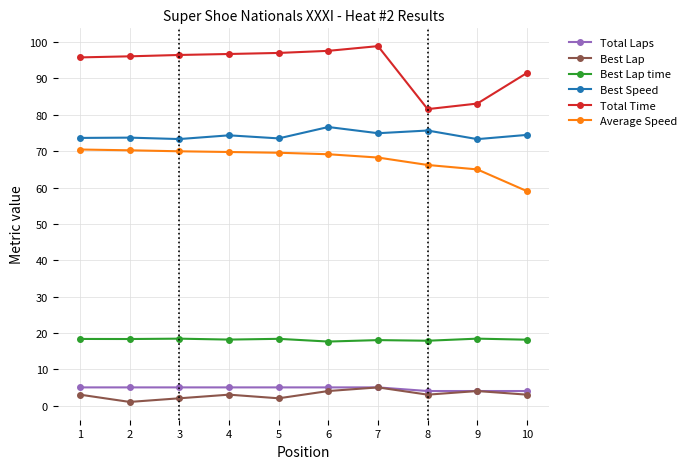

True or false: Best Speed has more than 0 points higher than both neighbors.

True